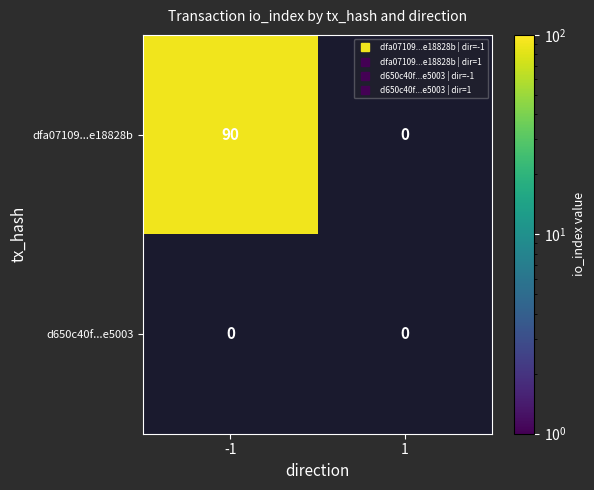

The d650c40f7ccc047ec14fc534a2f59ad024e5003 series shows 0 at 1. True or false?

True